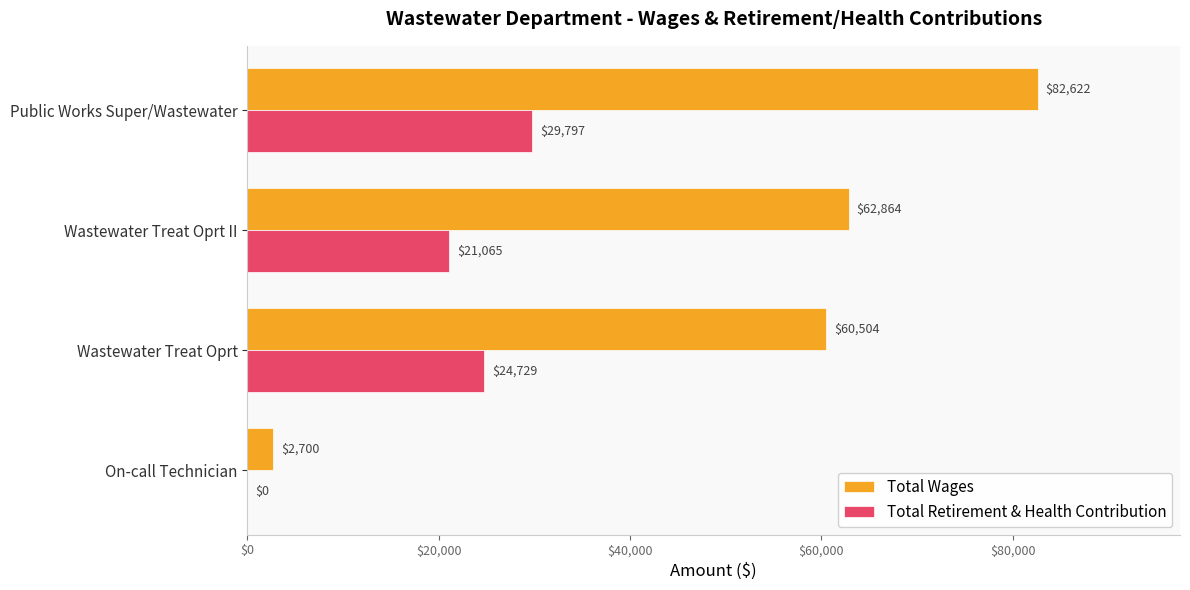

The Total Retirement & Health Contribution series shows 15660 at Wastewater Treat Oprt. True or false?

False